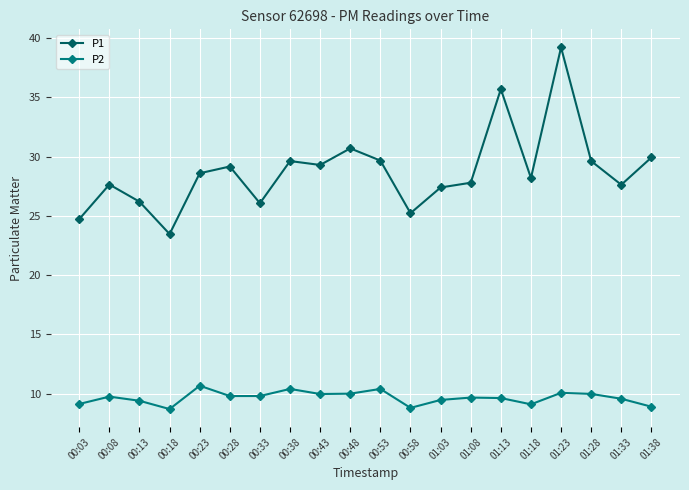

Which series changed the most between 00:48 and 01:03?

P1